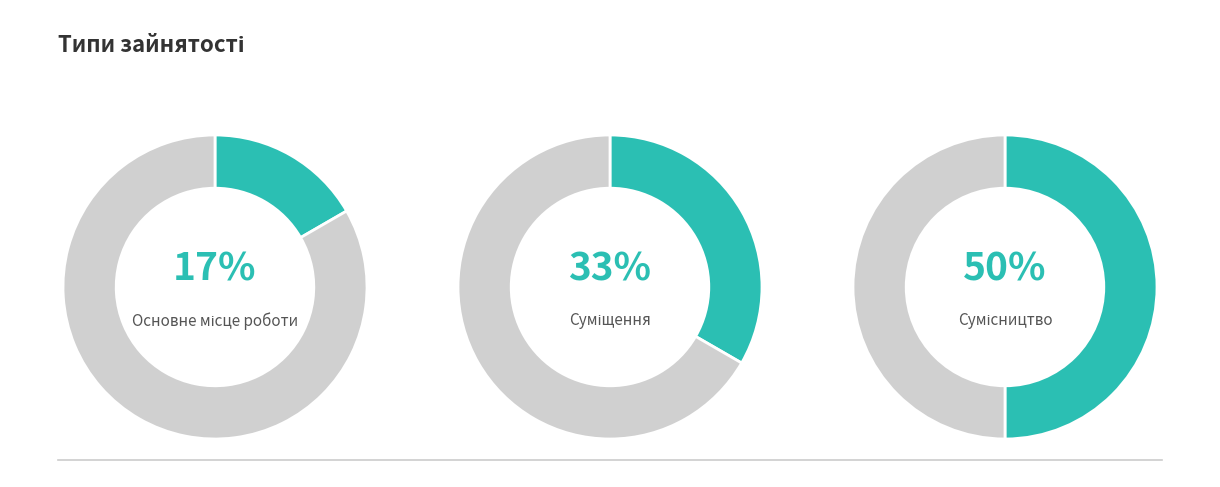

Do Основне місце роботи and Сумісництво together represent more than half of the pie?

Yes